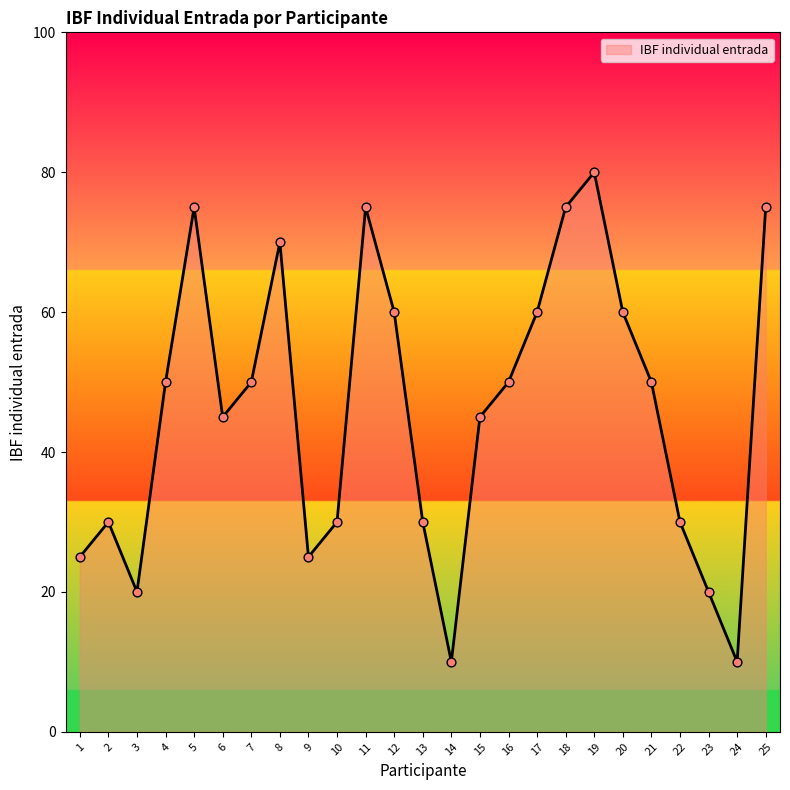

Which has a higher value, 12 or 25?

25